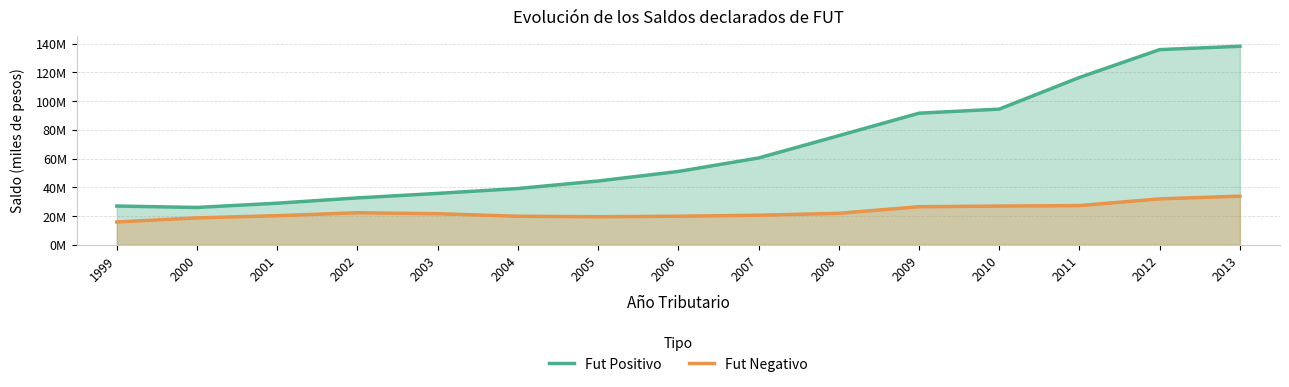

True or false: Fut Positivo and Fut Negativo intersect in this chart.

False